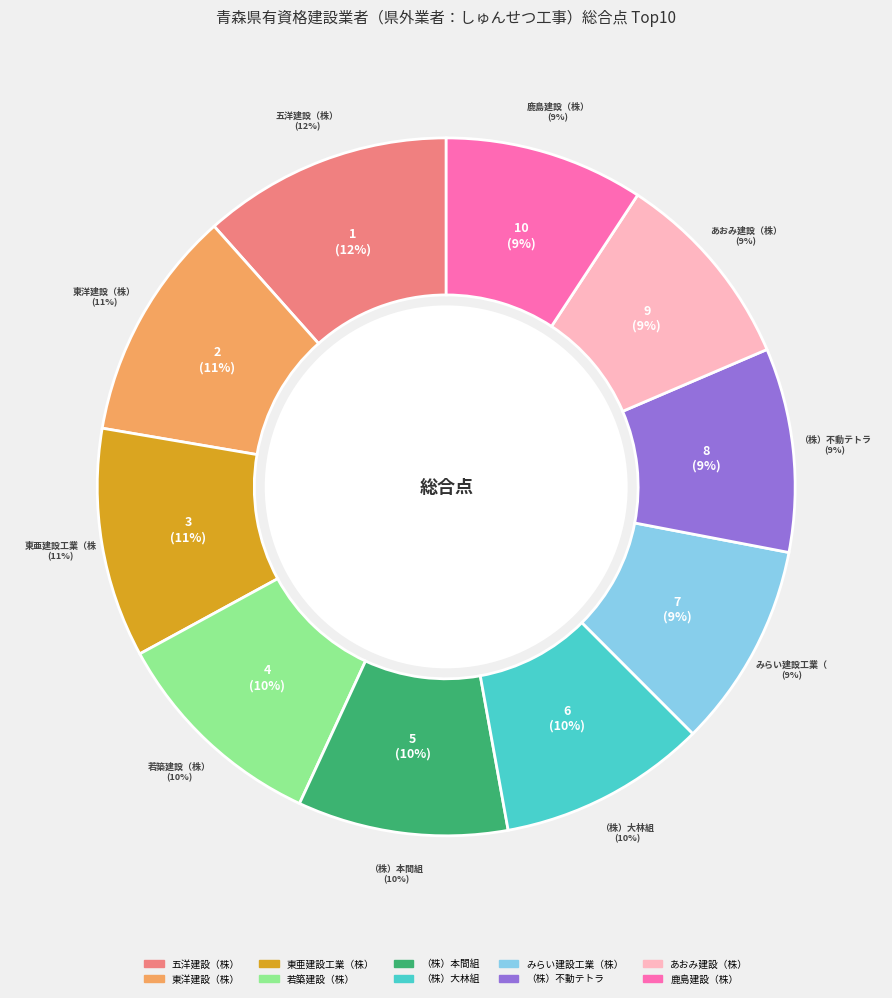

How many segments does this pie chart have?

10